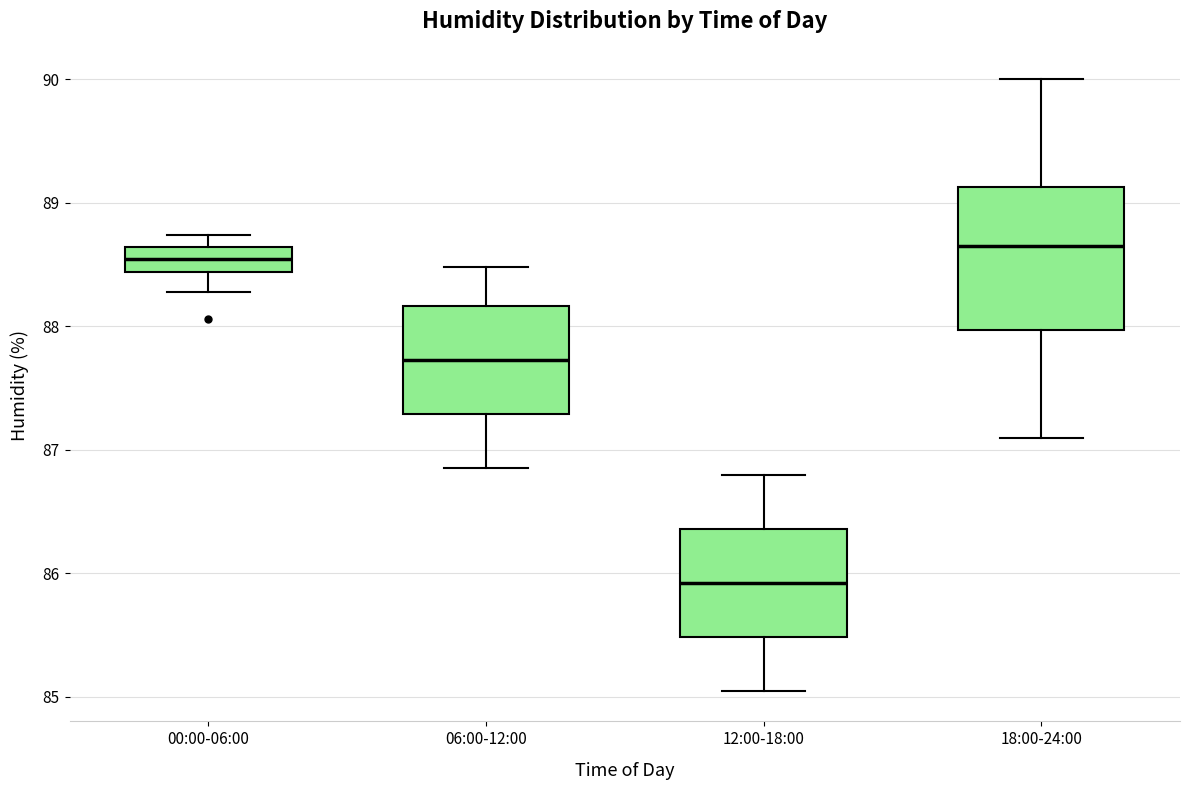

Where is the lower edge of the box for 06:00-12:00 on the y-axis? The values are not printed on the chart, so give them approximately, as read against the axis.

87.3